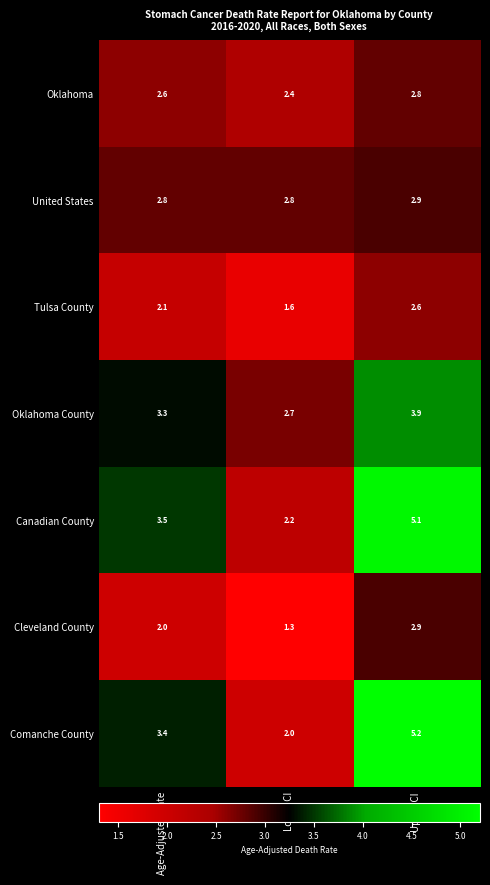

What is the difference between the maximum and minimum values in the Oklahoma County series?

1.2